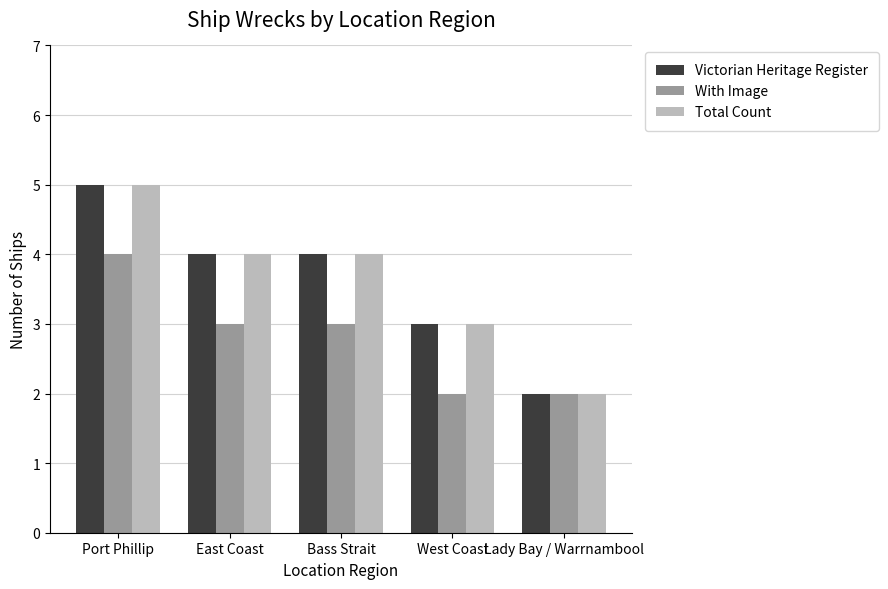

At which label does Total Count first exceed 4?

Port Phillip